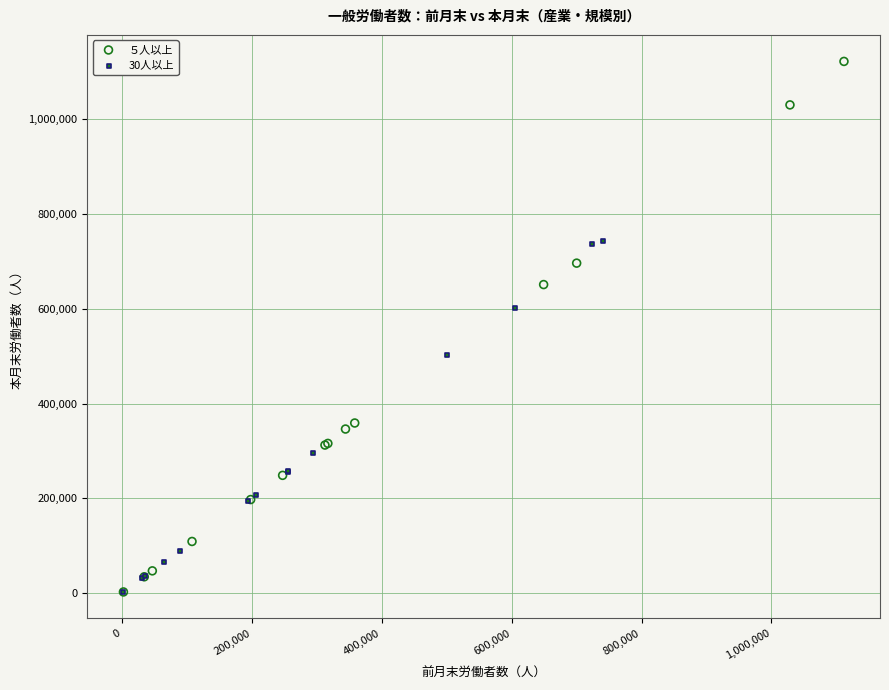

What are all the series names shown in the legend?

５人以上, 30人以上